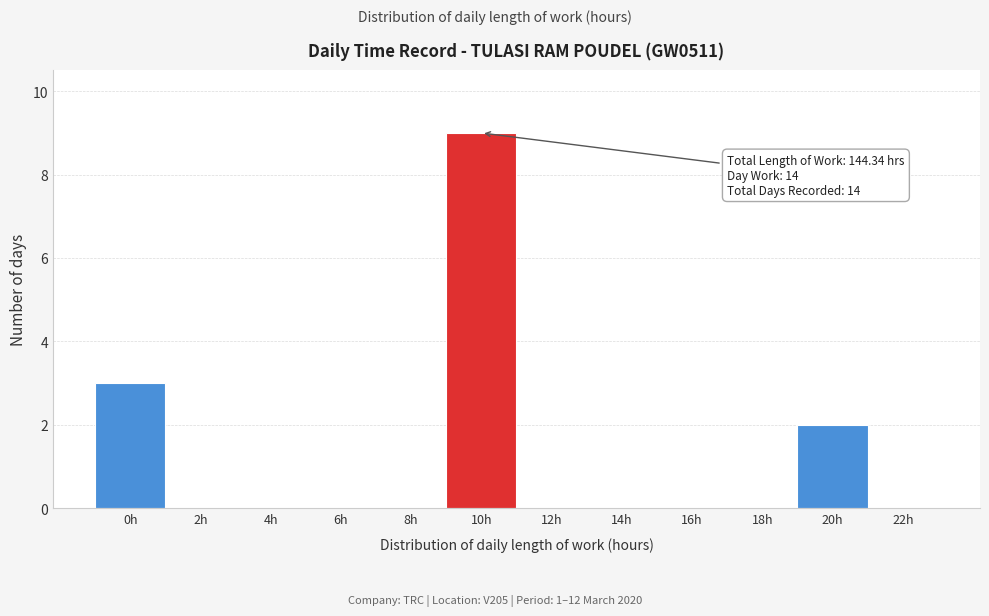

Reading right to left, what are all the values shown in this chart?

22h=0	20h=2	18h=0	16h=0	14h=0	12h=0	10h=9	8h=0	6h=0	4h=0	2h=0	0h=3